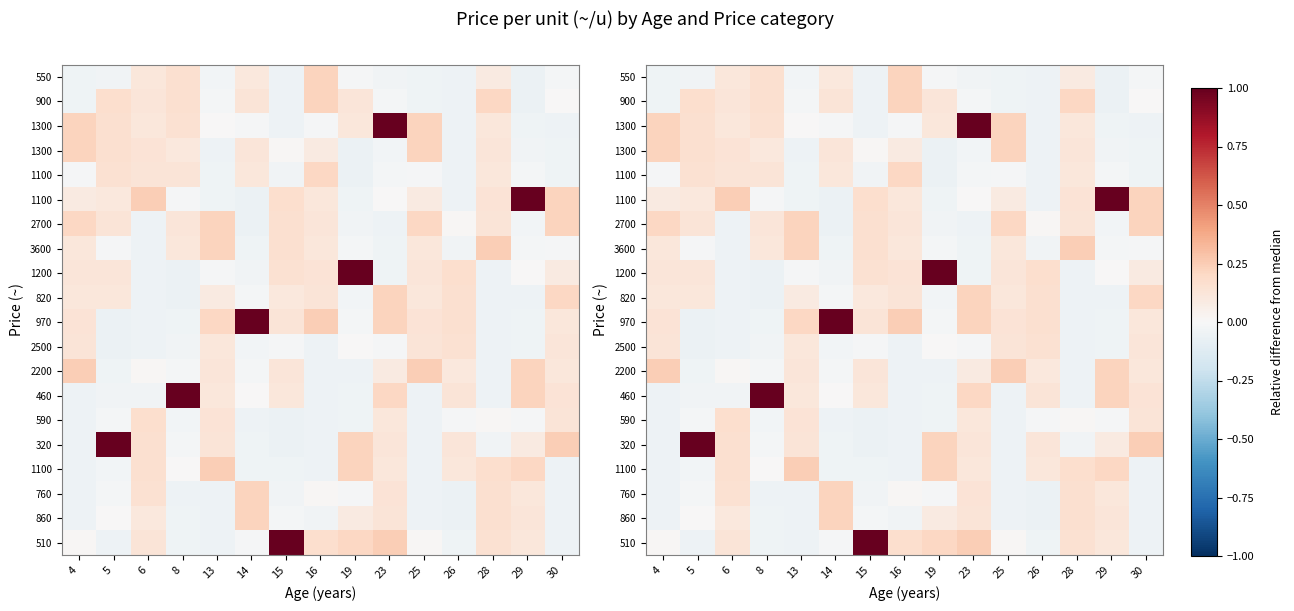

Which category has the lowest value across all series?

29